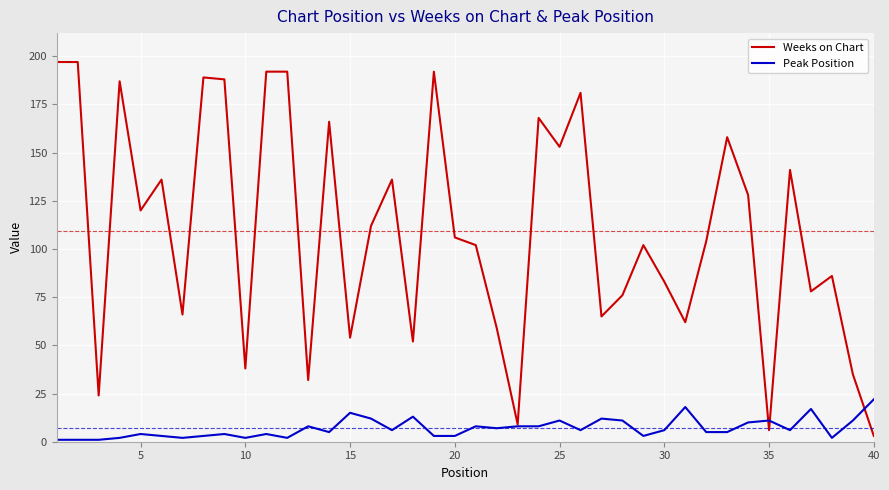

What is the average value of the Weeks on Chart series?

109